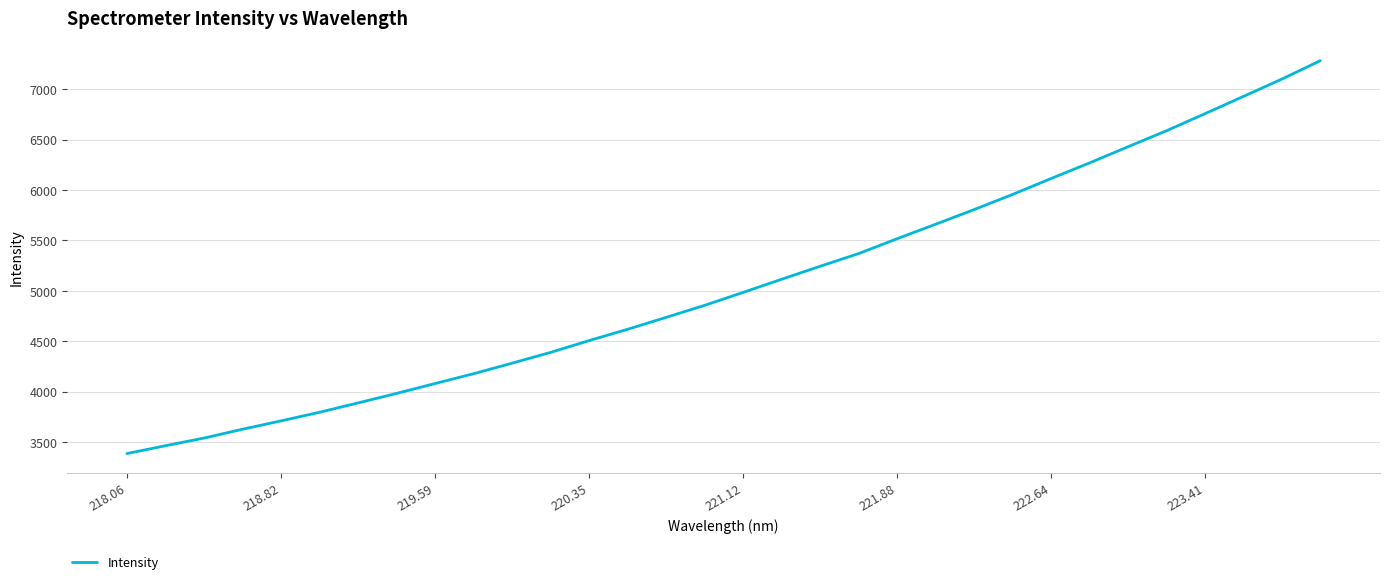

What is the sum of all values?

162187.9